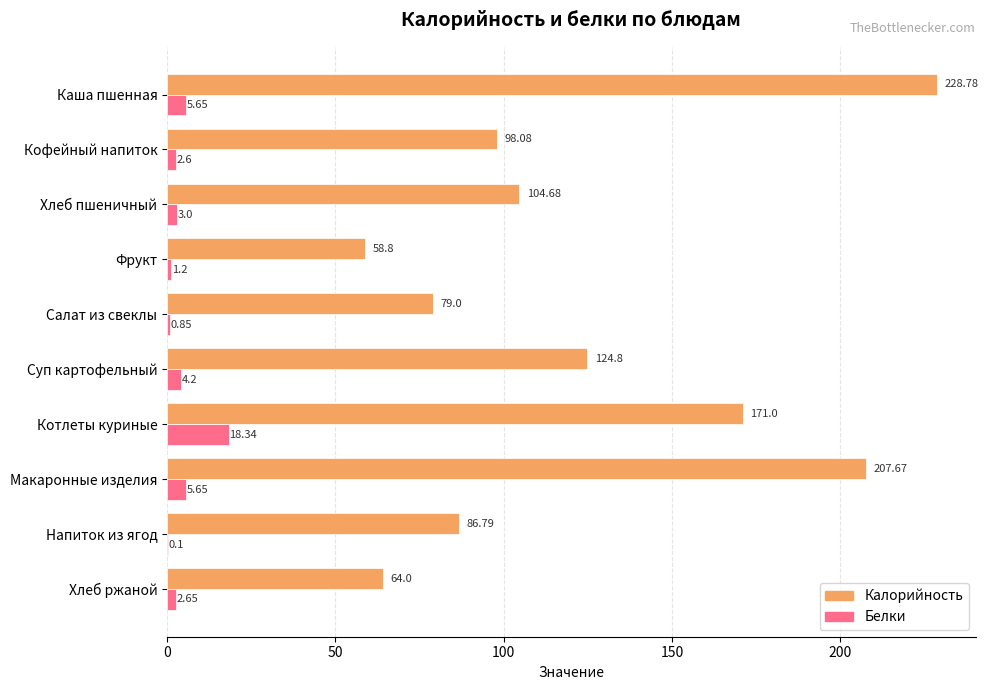

Which label corresponds to the largest value in the chart?

Каша пшенная